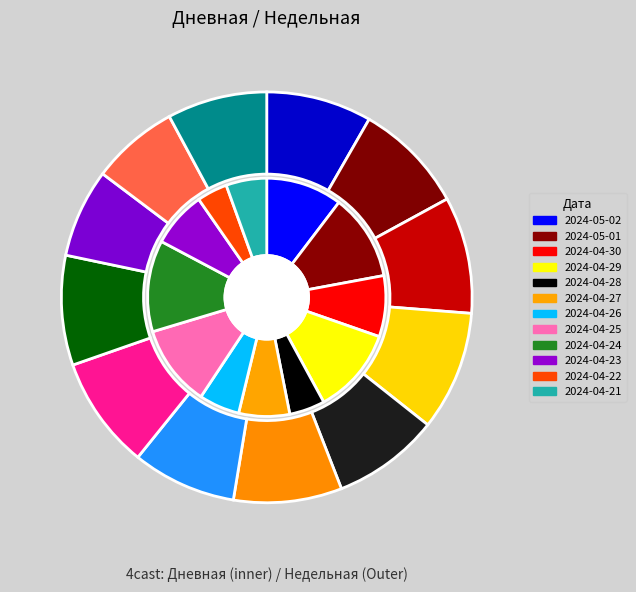

Is 2024-04-24 the majority of the pie?

No